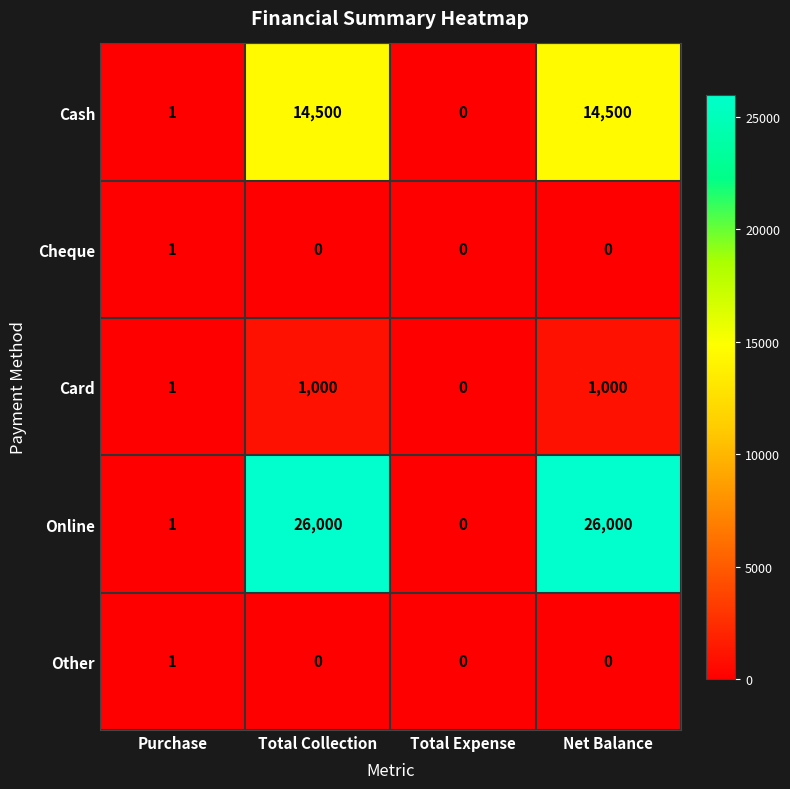

What is the difference between the highest and lowest values at Total Collection?

26000